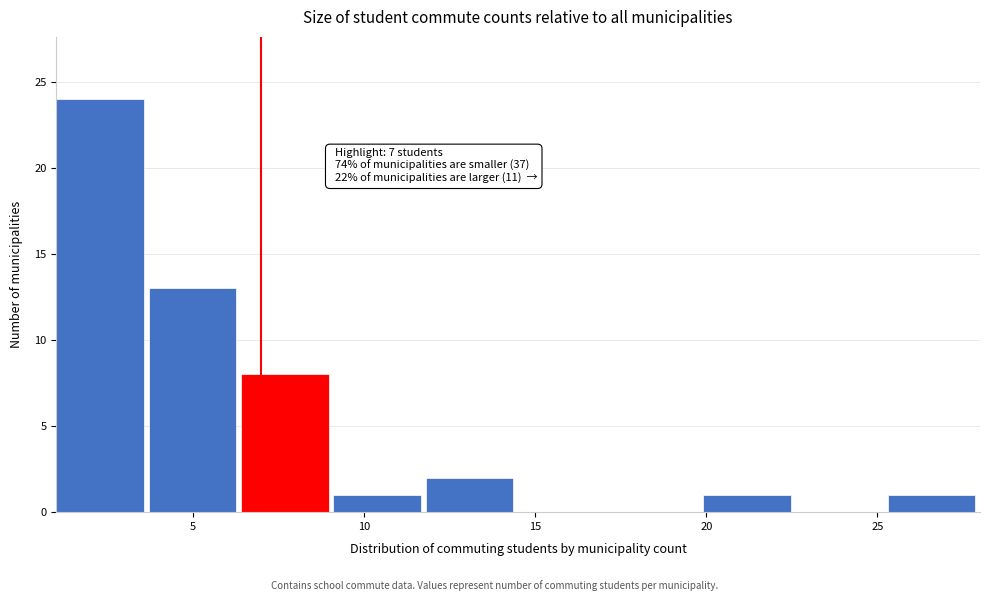

Which range on the x-axis has the tallest bar?

1.0 to 3.7